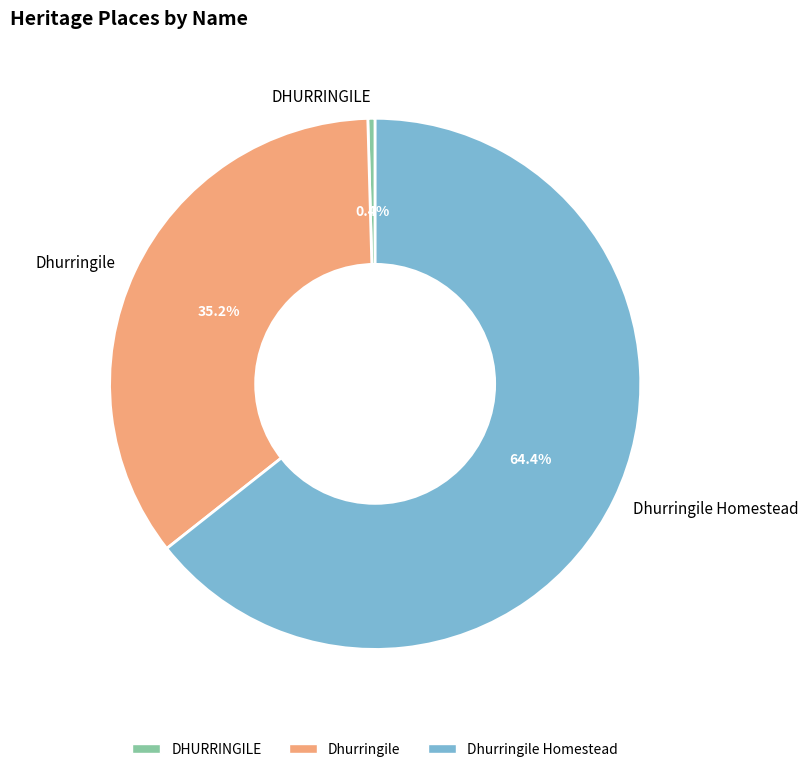

Is there any slice that represents more than half of the pie?

Yes